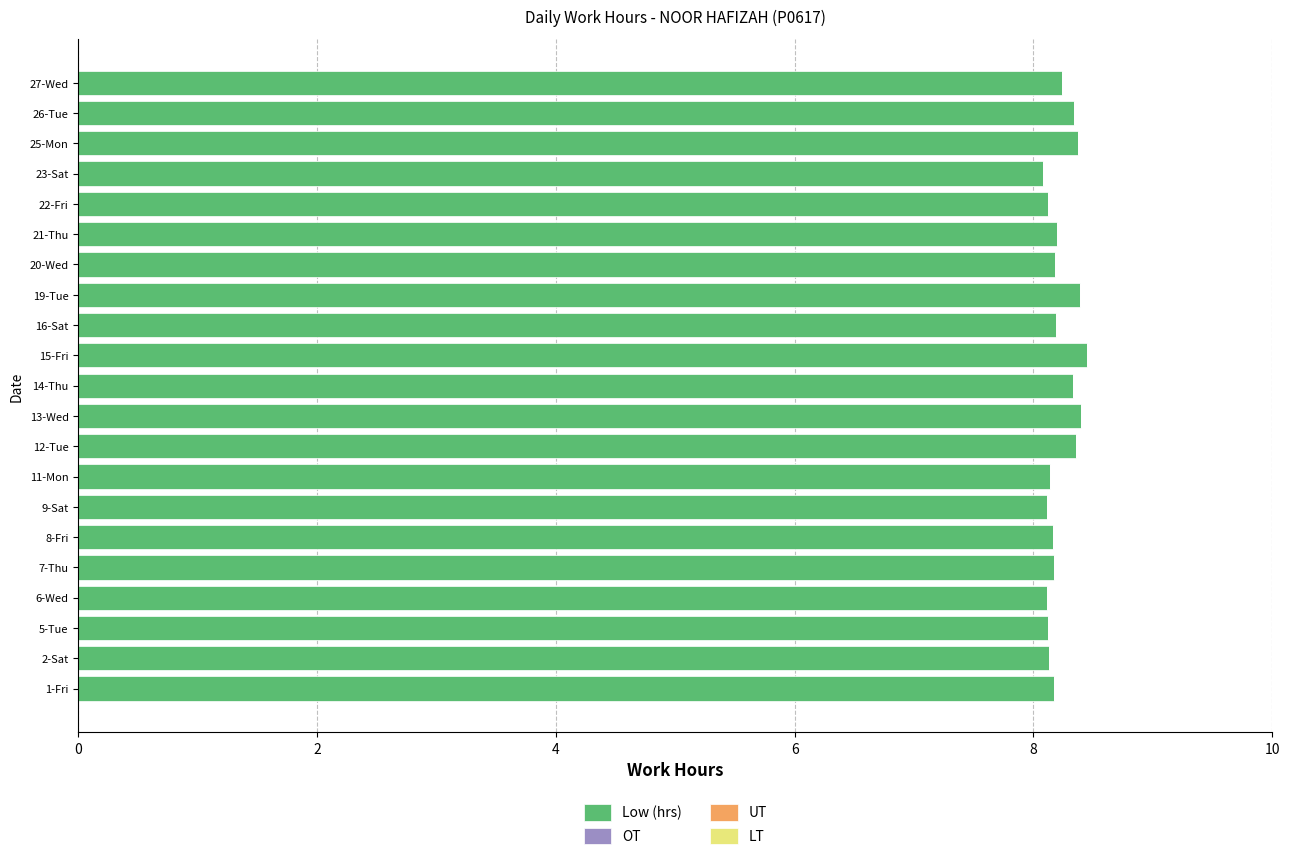

Are the bars horizontal?

Yes